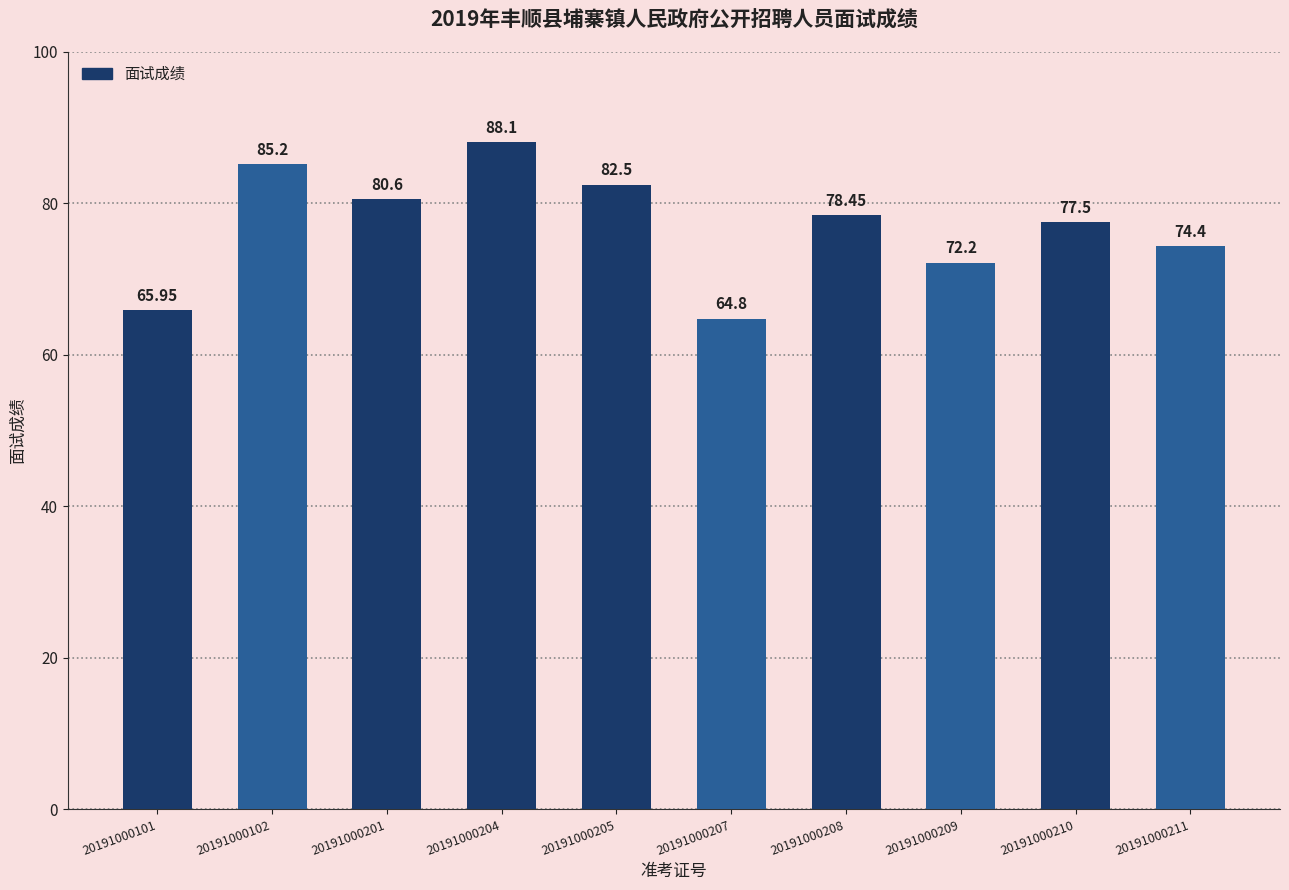

List the labels in order of value, largest first.

20191000204, 20191000102, 20191000205, 20191000201, 20191000208, 20191000210, 20191000211, 20191000209, 20191000101, 20191000207